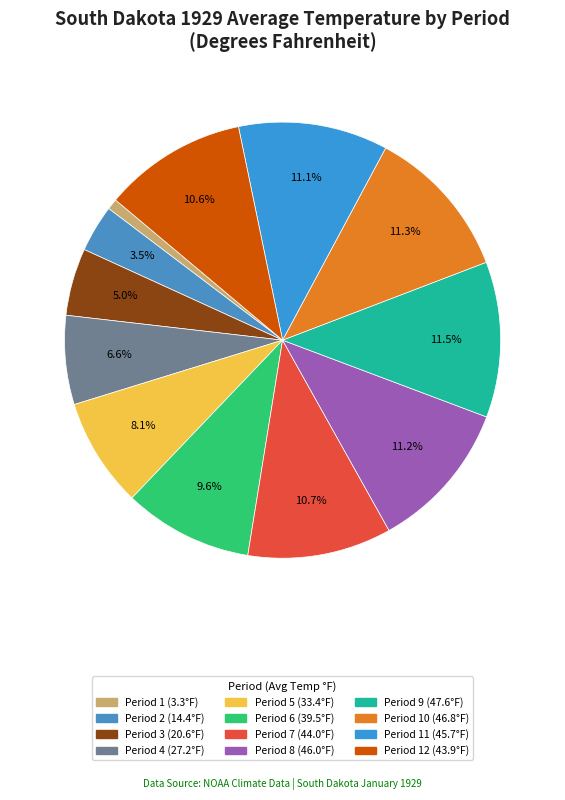

What is the largest slice in the pie chart?

Period 9